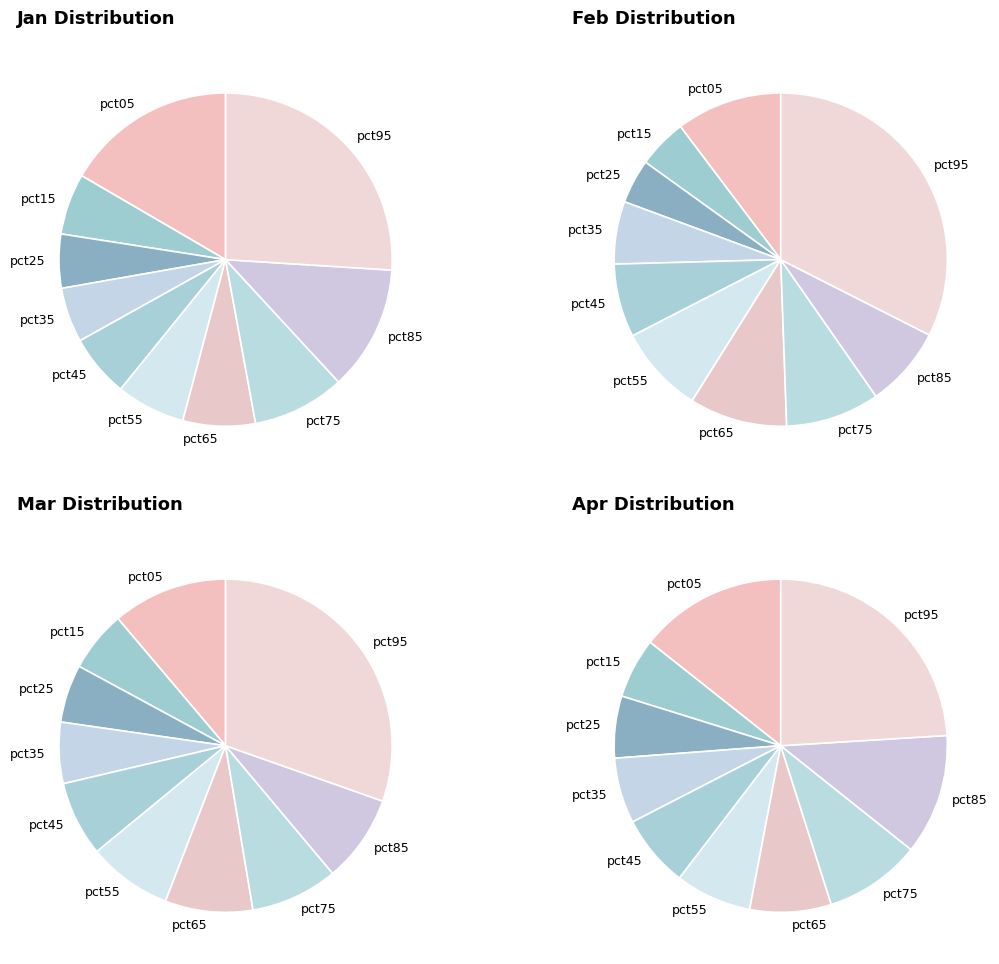

Does pct45 represent more than half of the total?

No